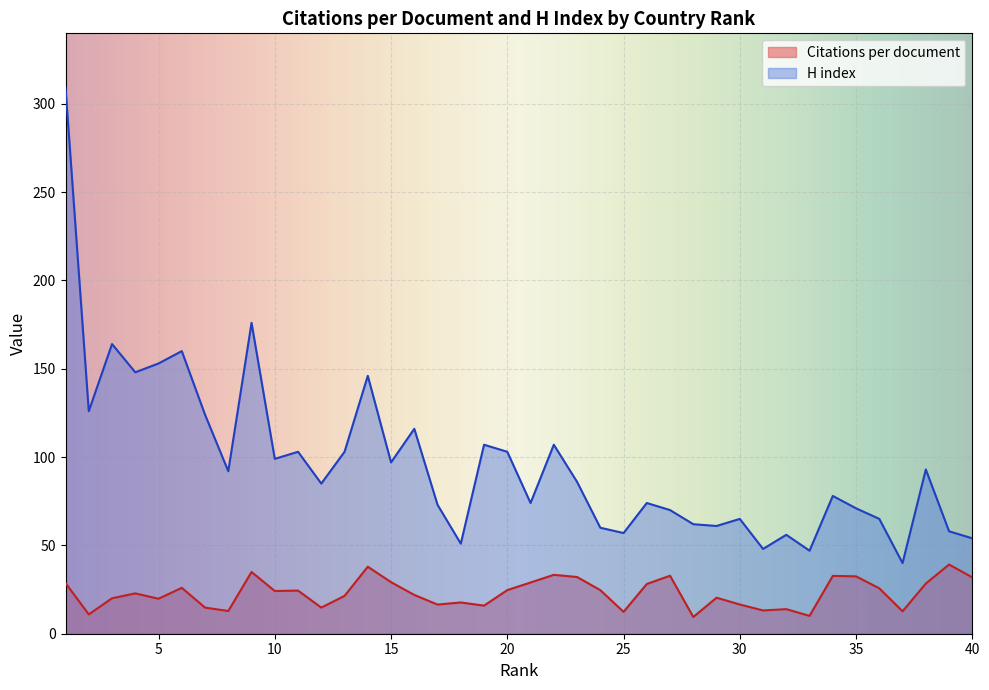

Read the Citations per document value at 33.

10.1